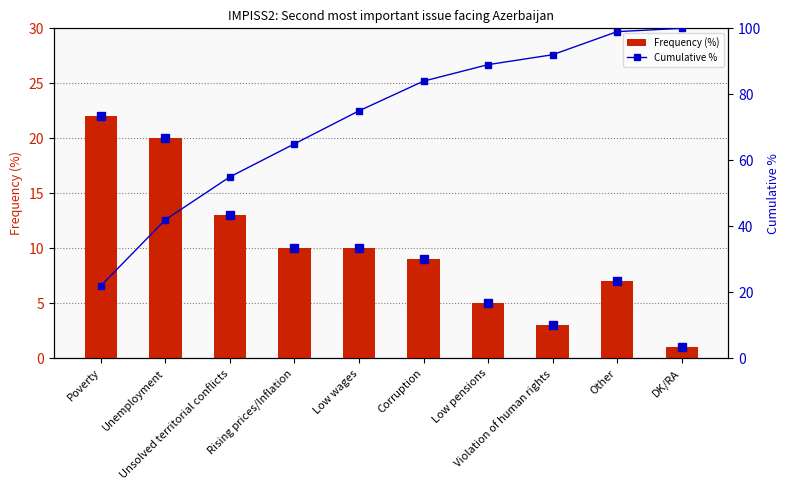

At which category does the chart reach its peak across all series?

DK/RA